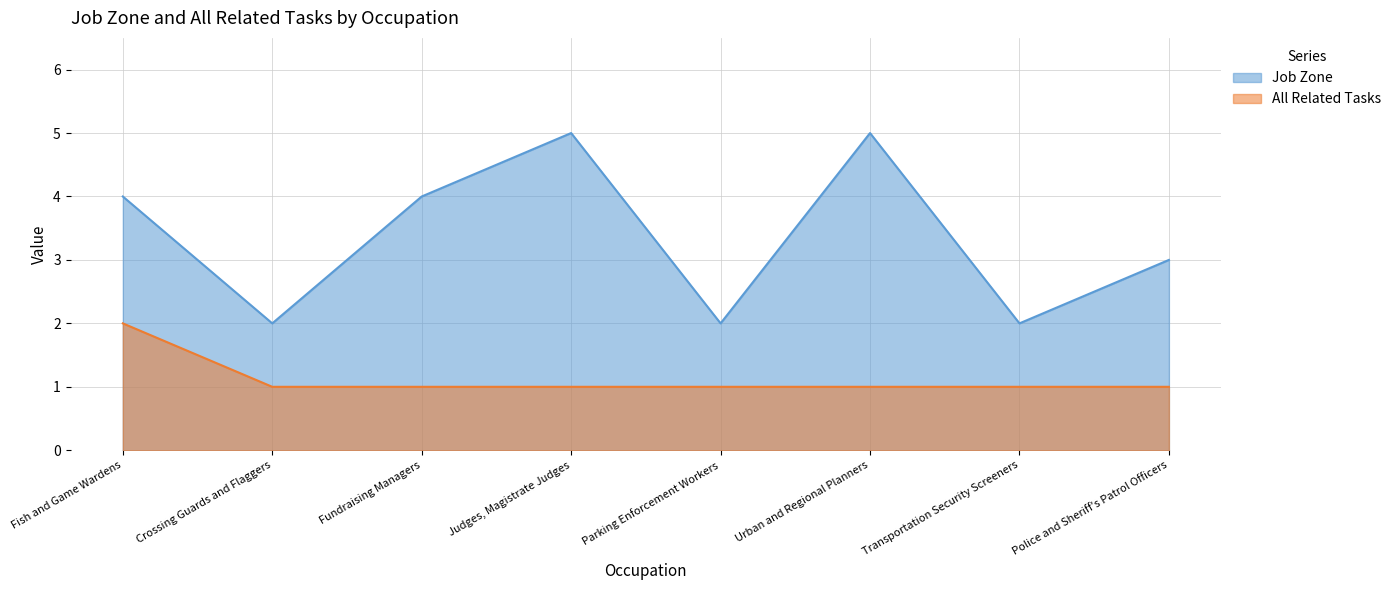

What is the label of the 5th point from the left?

Parking Enforcement Workers